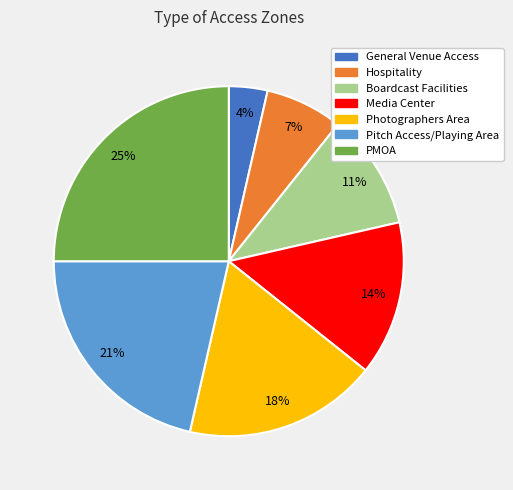

Combined, do Media Center and PMOA account for over 50%?

No